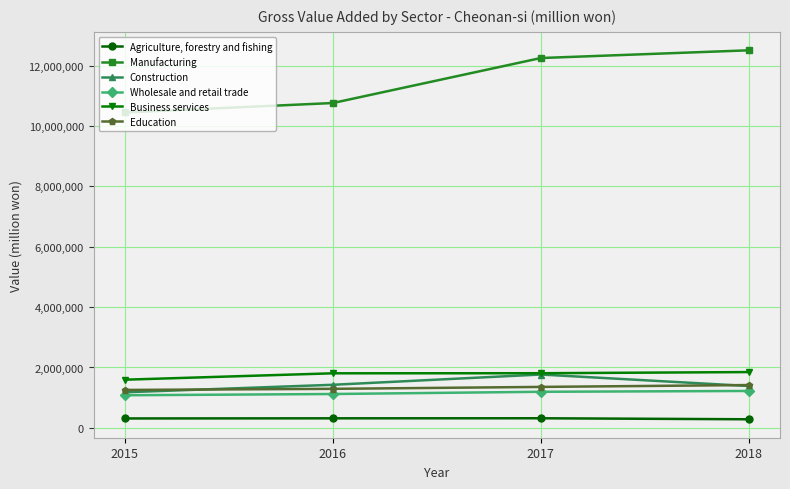

Which series has the widest spread of values?

Manufacturing